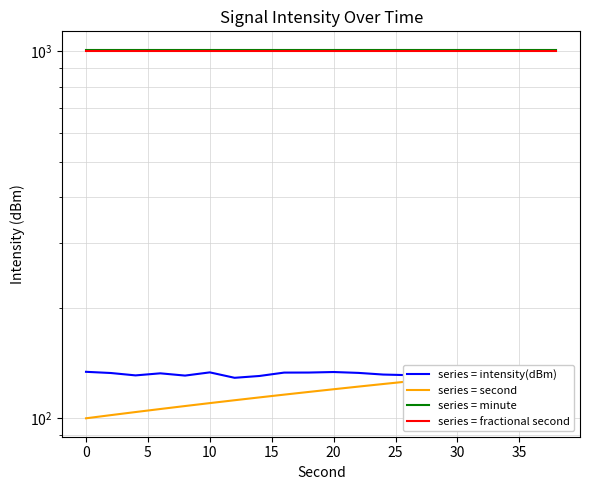

Which category has the highest value in the series = minute series?

−5